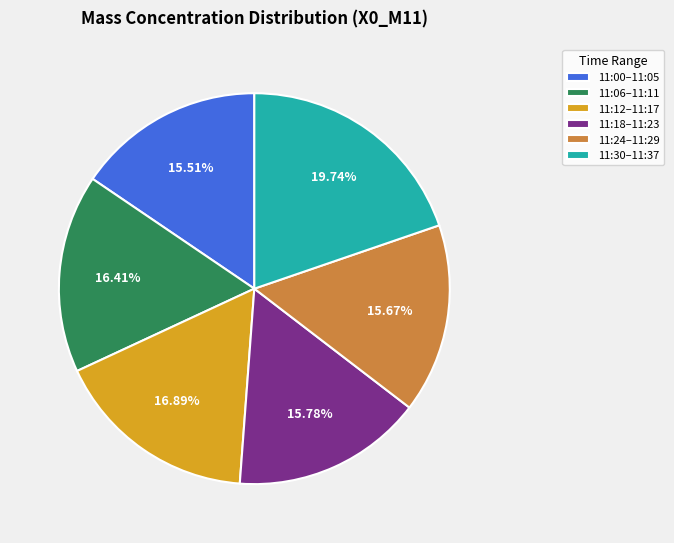

To the nearest percent, what is the difference between the largest and smallest slice percentages?

4%